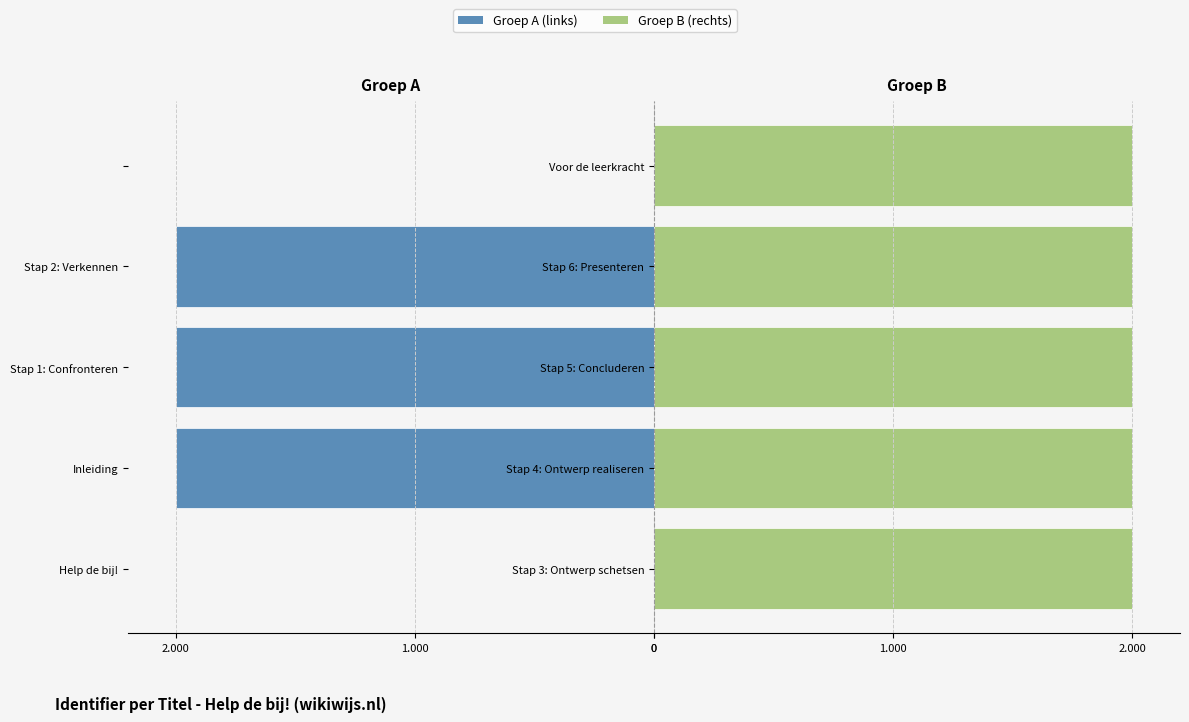

How many data points in Groep B (rechts) are less than 1999?

2